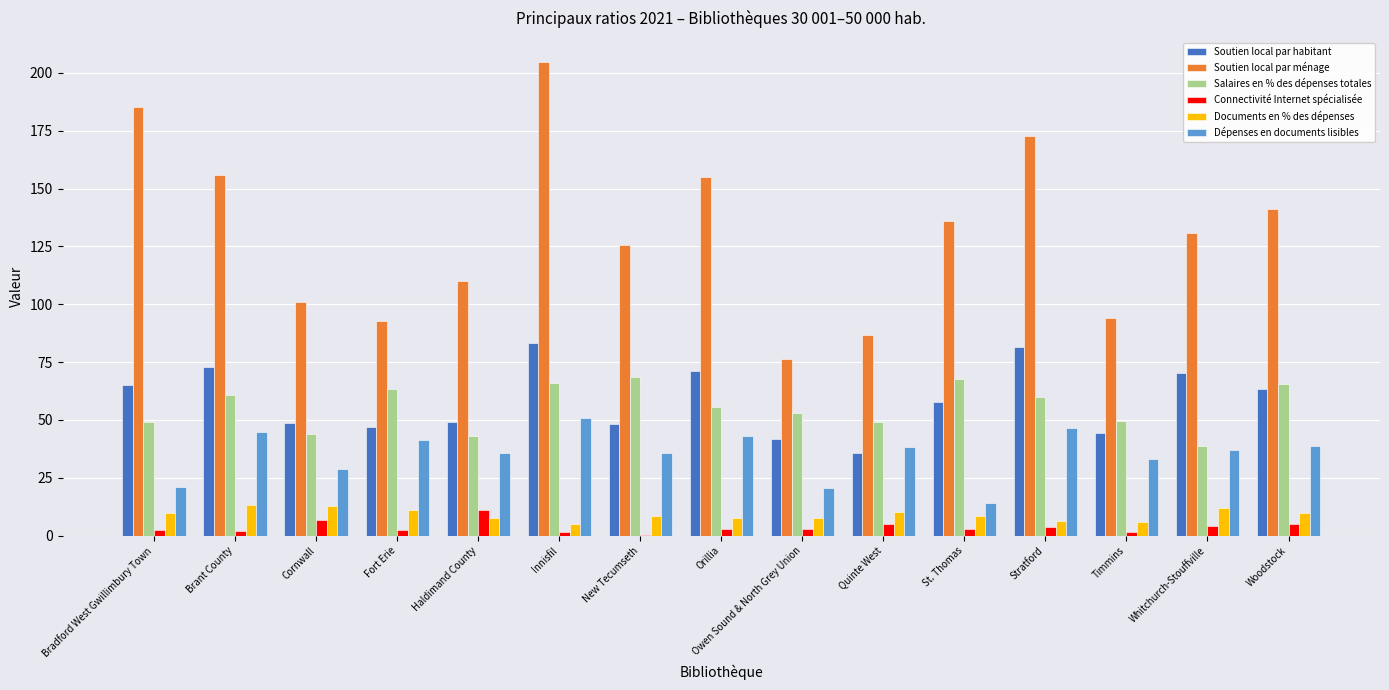

Is it true that Soutien local par habitant equals 49.2 at Haldimand County?

True